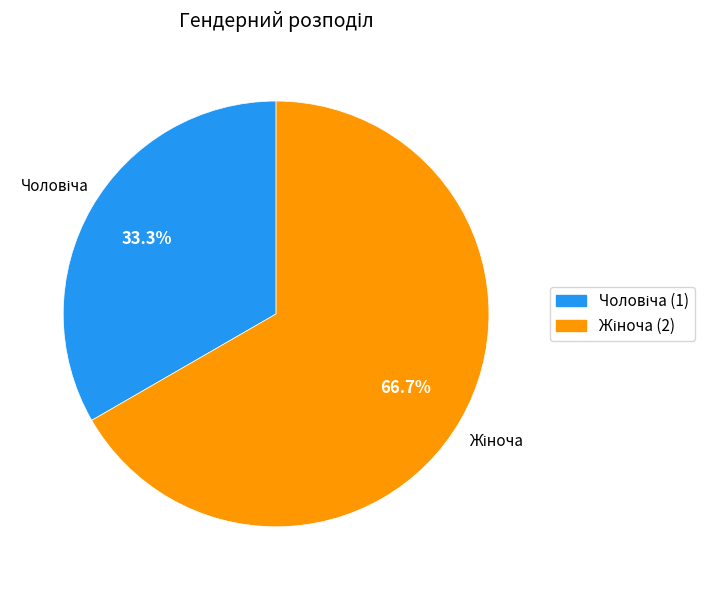

Count the number of slices in the pie.

2